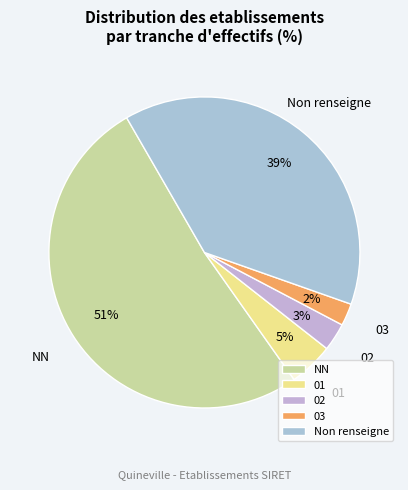

What is the ratio of the value at 01 to the value at NN?

0.1